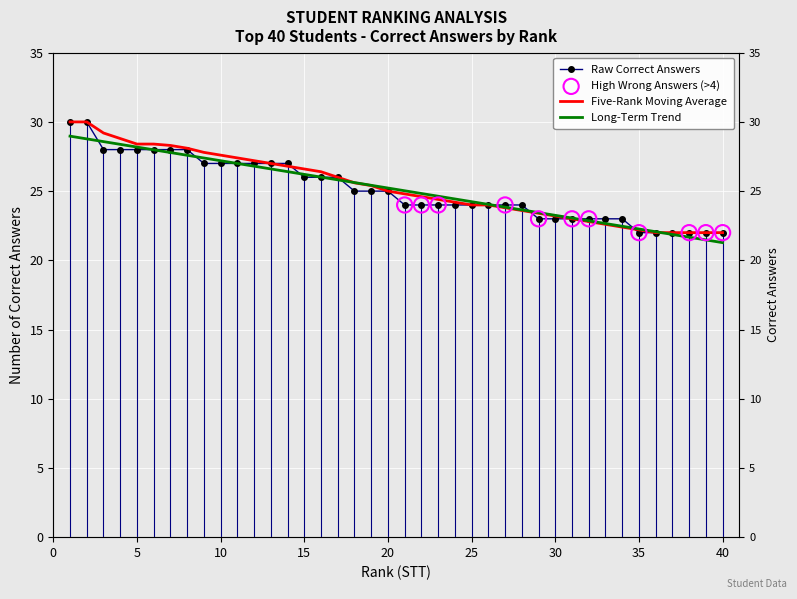

Between 27 and 11, which is larger?

11